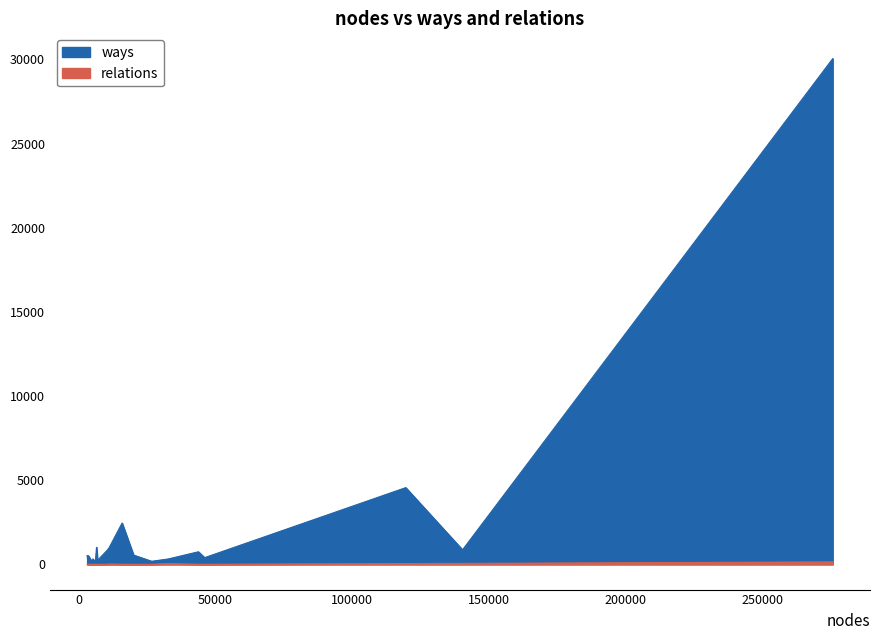

True or false: relations has more than 2 interior local peaks.

True